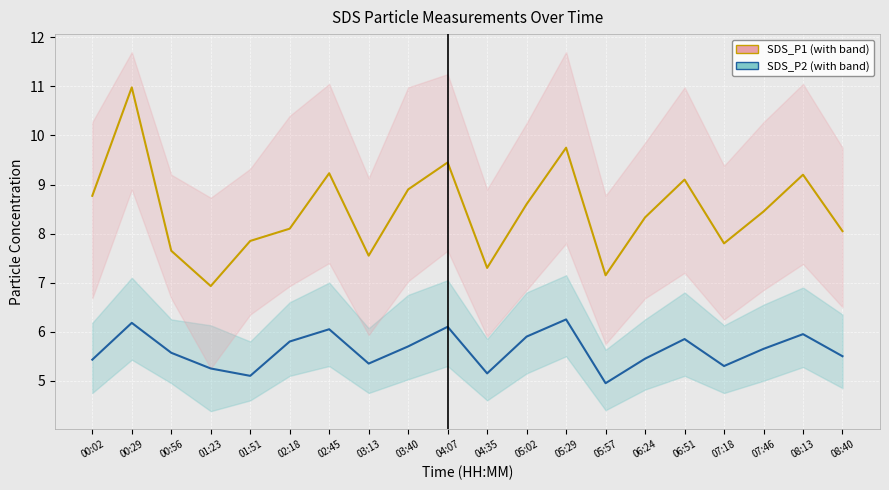

What are all the series names shown in the legend?

SDS_P1, SDS_P2